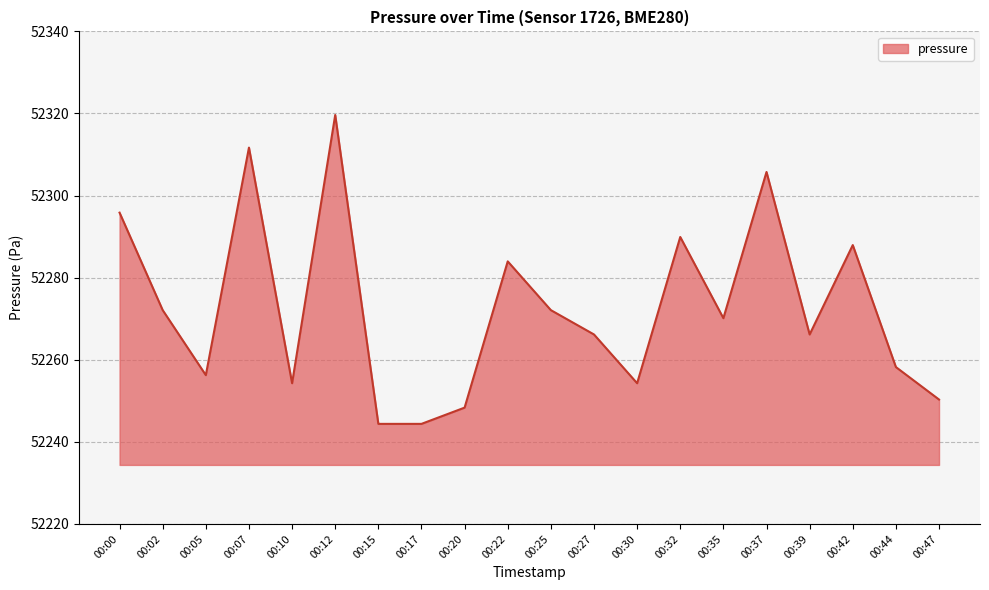

Between 00:39 and 00:07, which is larger?

00:07